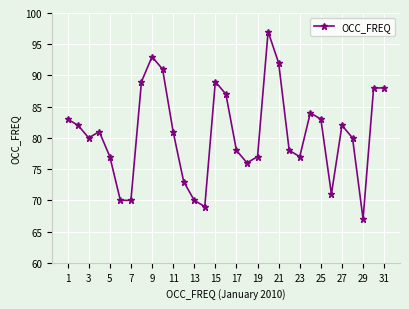

True or false: the data has more than 2 interior local peaks.

True